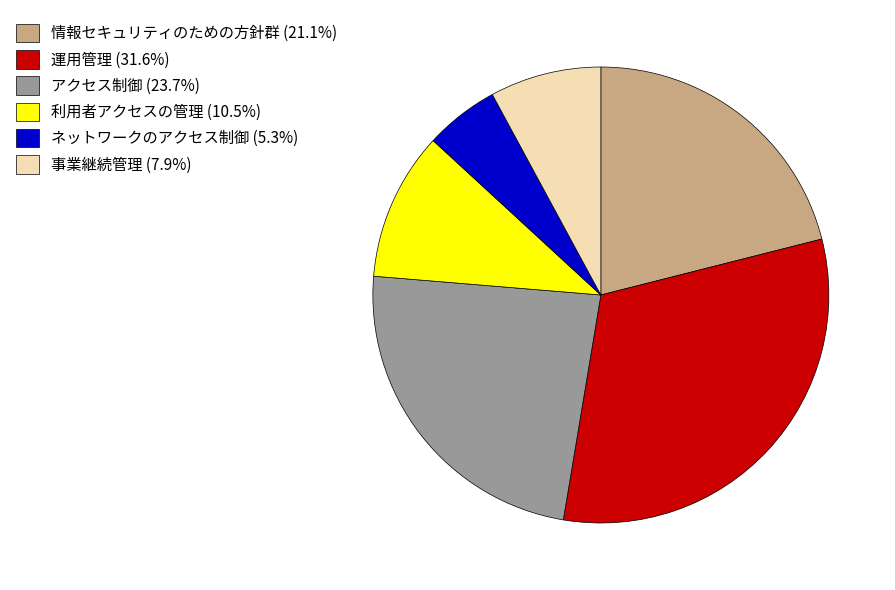

Is there any slice that represents more than half of the pie?

No